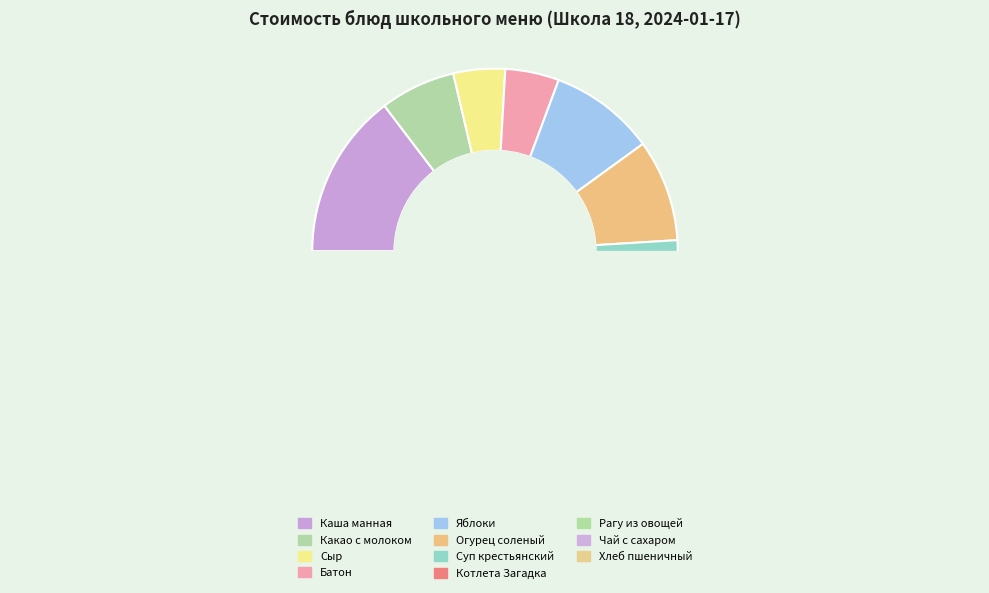

How many slices are in this pie chart?

11